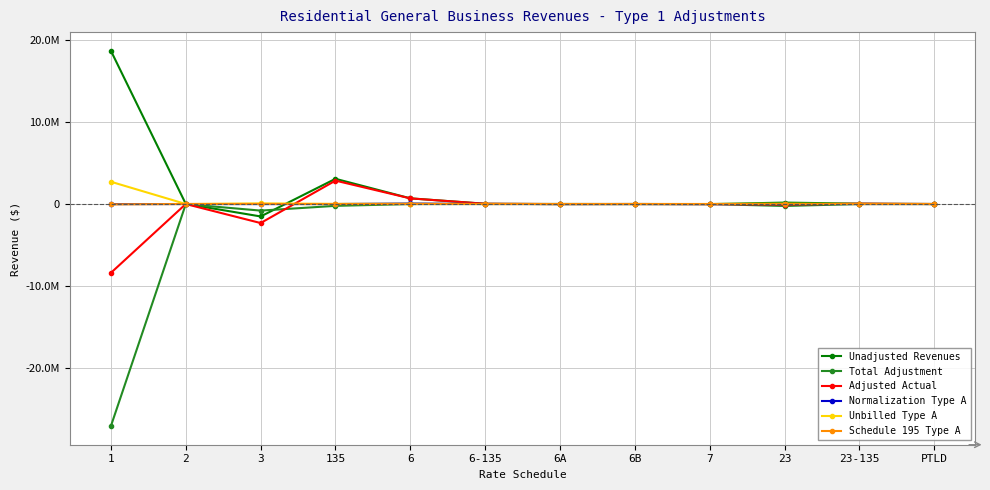

Is this an area chart (filled region under the line)?

No